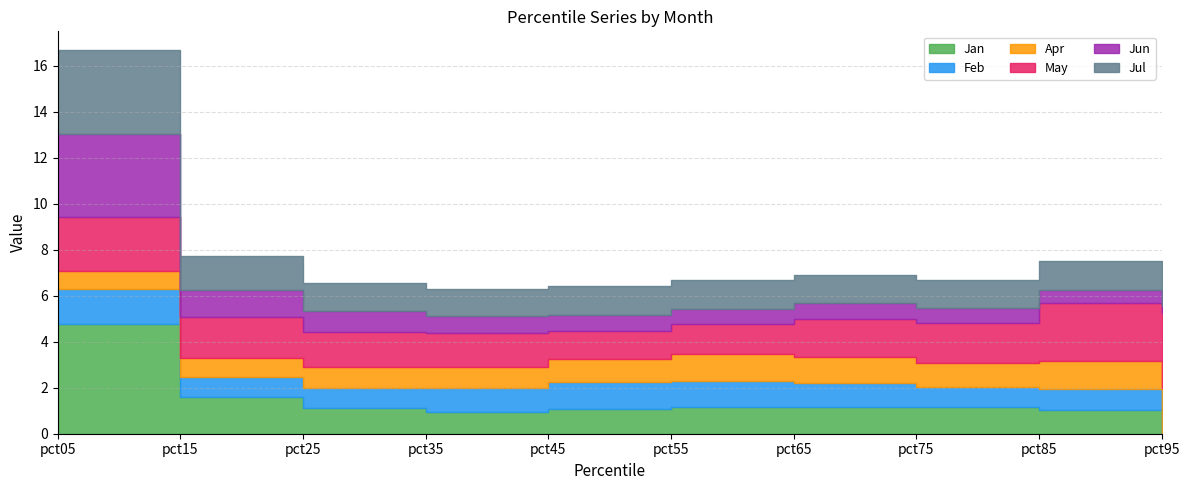

How many series are shown in this chart?

6